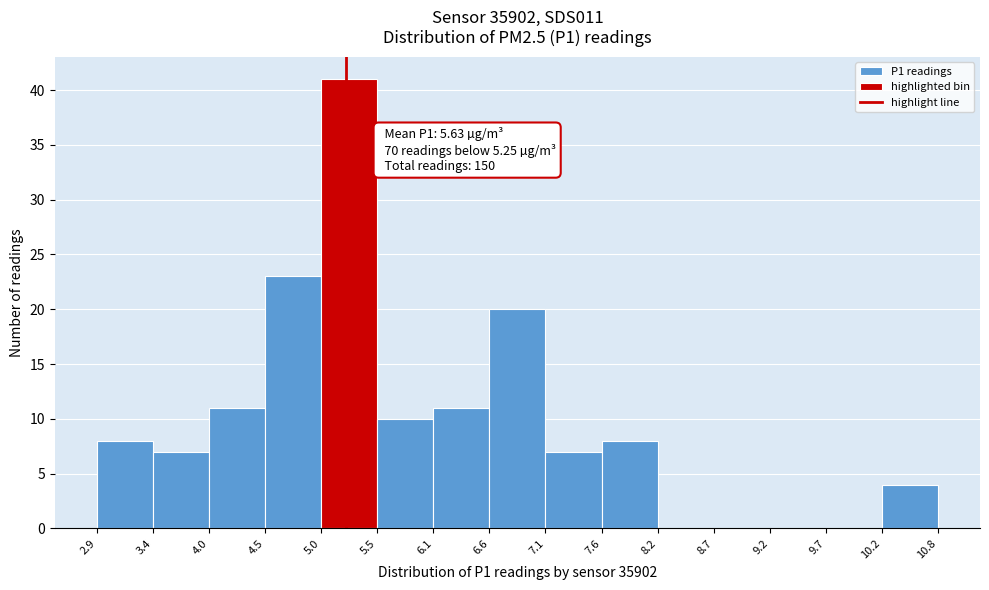

Which range on the x-axis has the tallest bar?

5.0 to 5.5